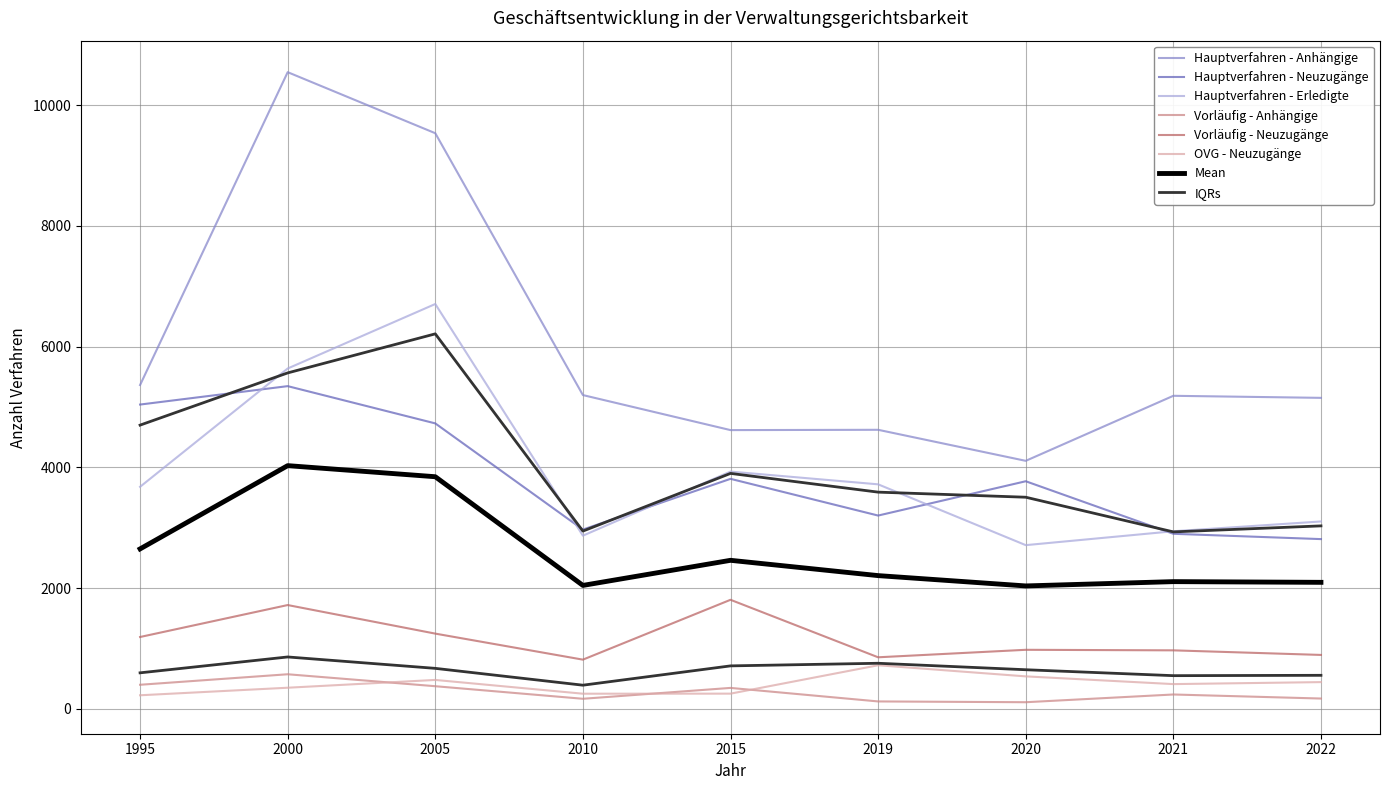

At which category does the chart reach its peak across all series?

2000